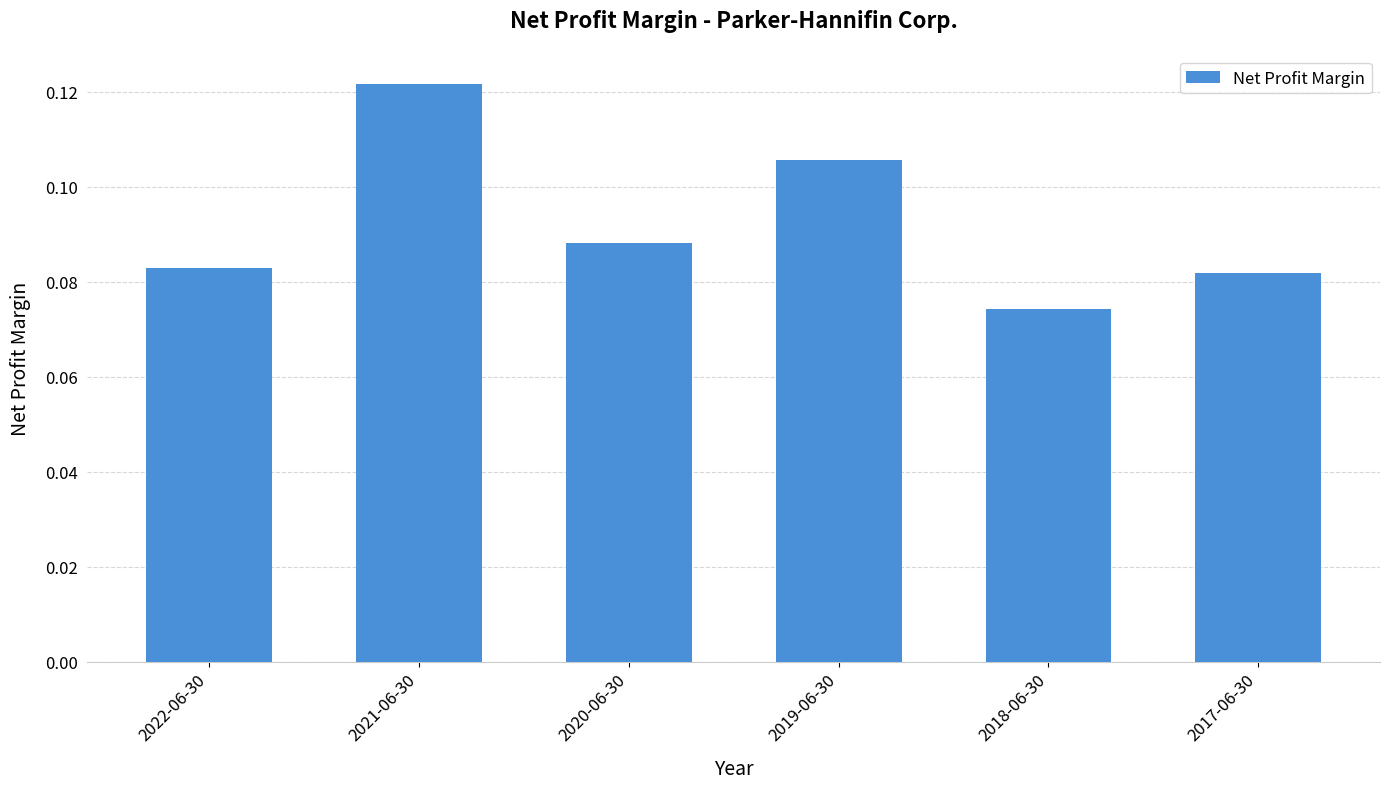

What is the sum of the values at 2022-06-30 and 2021-06-30?

0.2